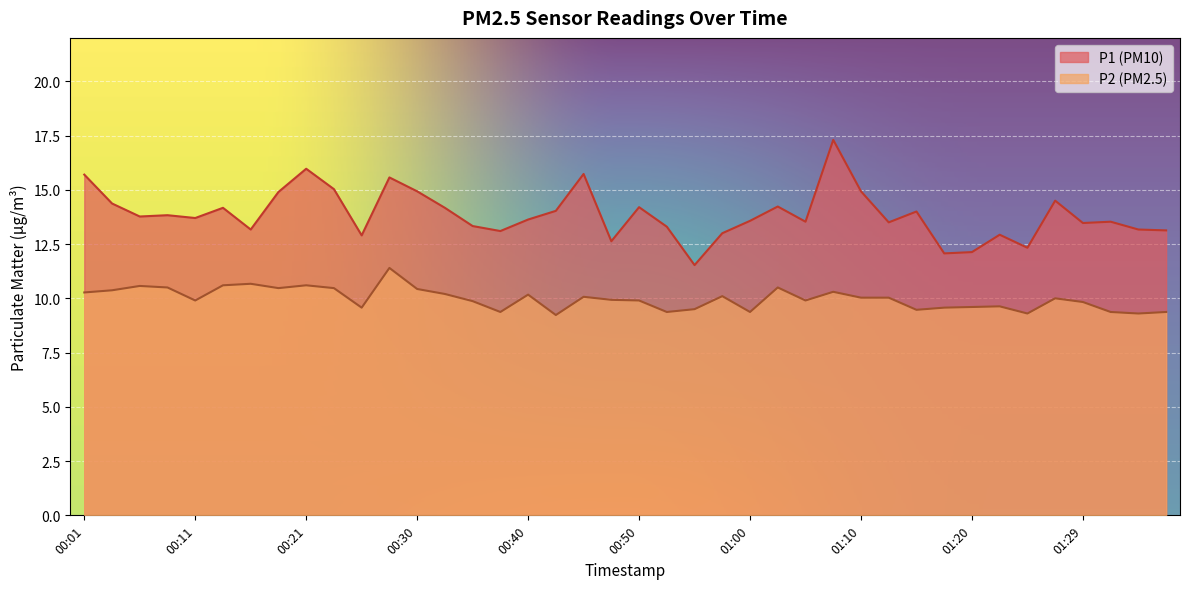

How many data points does each series have?

40